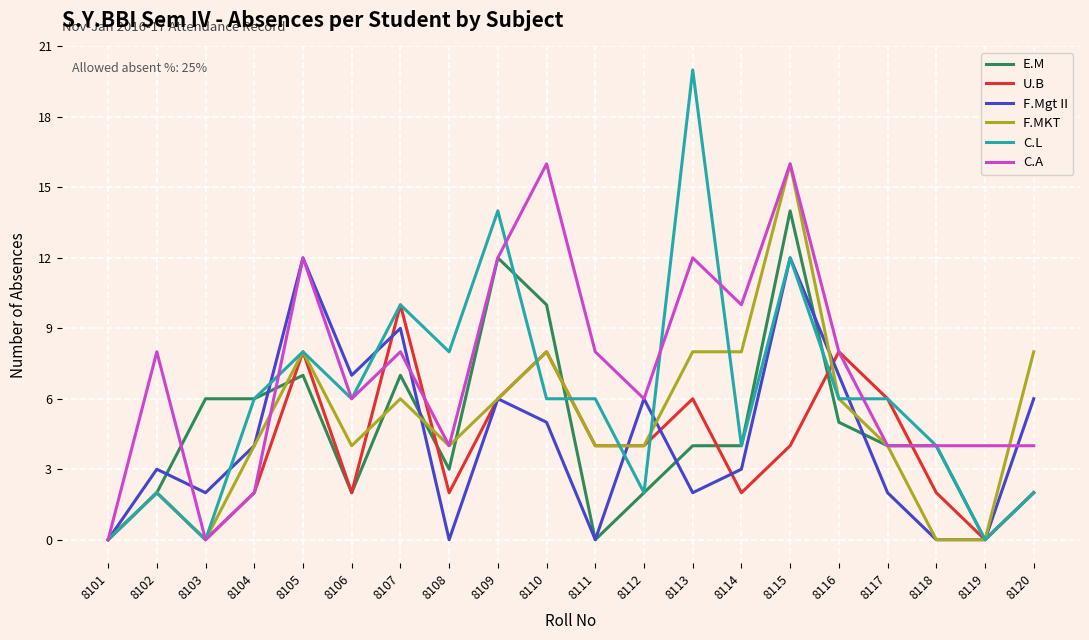

Is this an area chart (filled region under the line)?

No